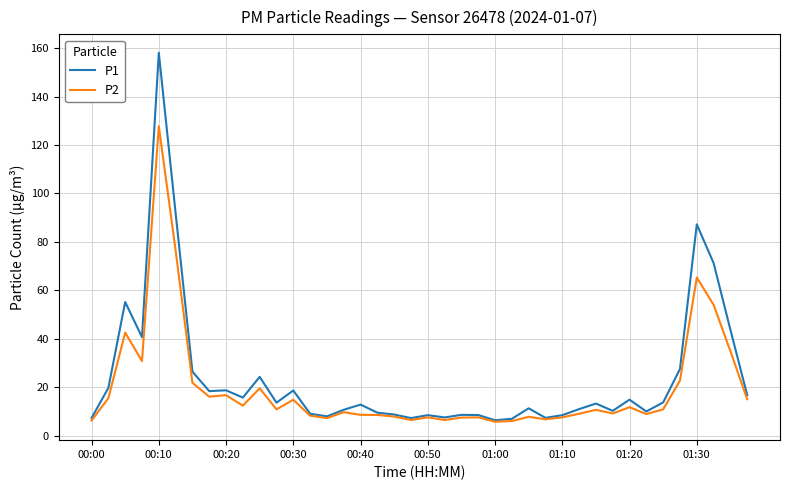

Which series has the widest spread of values?

P1